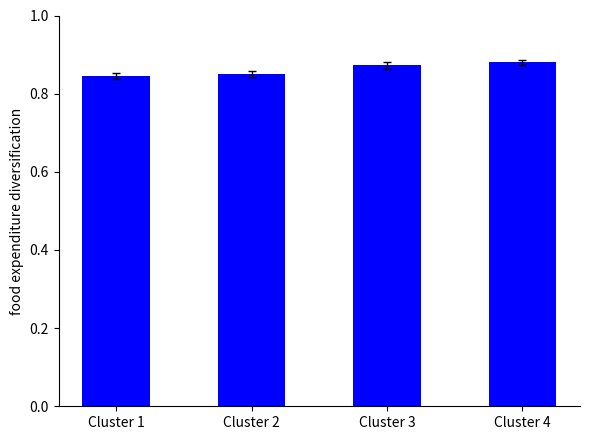

What is the sum of the values at Cluster 3 and Cluster 2?

1.7